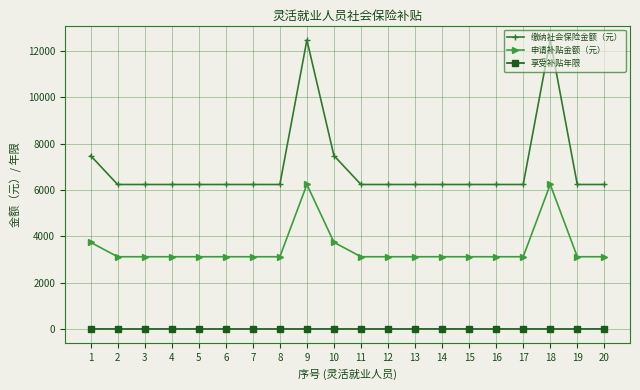

How many lines are shown in the chart?

3